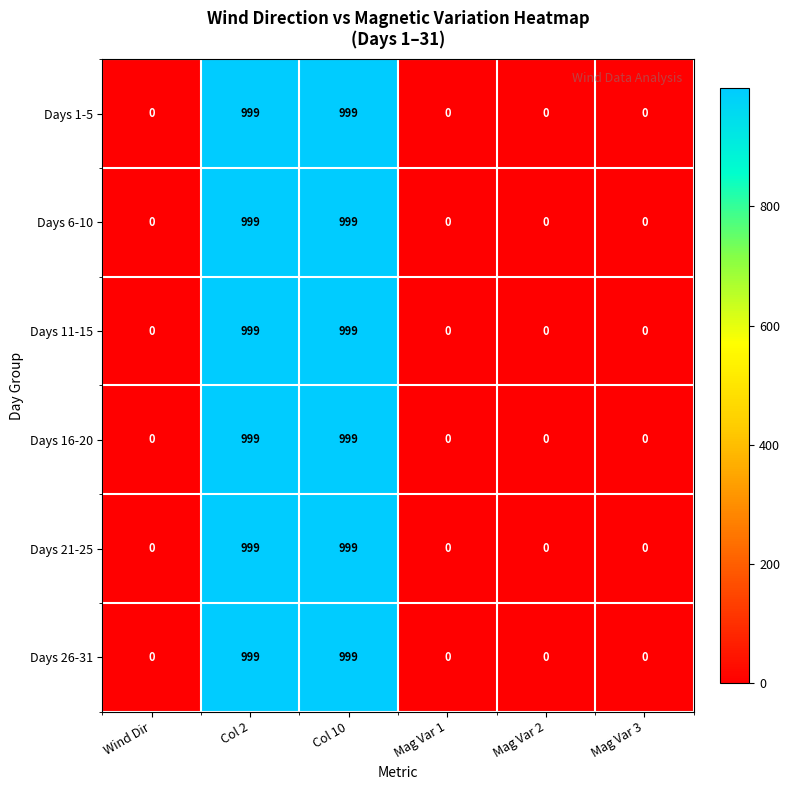

Count the Days 21-25 values in the range 0 to 999.

6